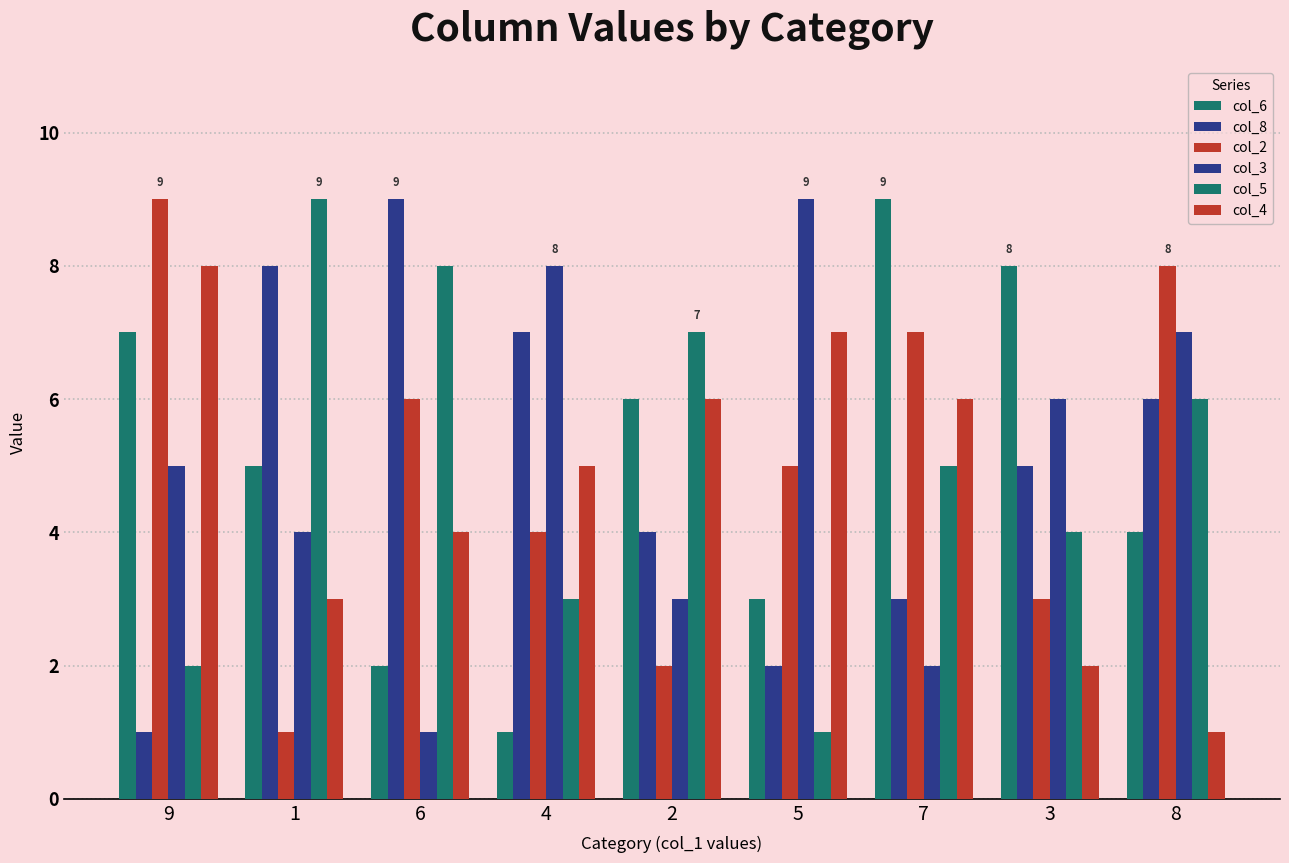

Reading right to left, what are all the values shown in this chart?

col_6: 8=4	3=8	7=9	5=3	2=6	4=1	6=2	1=5	9=7
col_8: 8=6	3=5	7=3	5=2	2=4	4=7	6=9	1=8	9=1
col_2: 8=8	3=3	7=7	5=5	2=2	4=4	6=6	1=1	9=9
col_3: 8=7	3=6	7=2	5=9	2=3	4=8	6=1	1=4	9=5
col_5: 8=6	3=4	7=5	5=1	2=7	4=3	6=8	1=9	9=2
col_4: 8=1	3=2	7=6	5=7	2=6	4=5	6=4	1=3	9=8